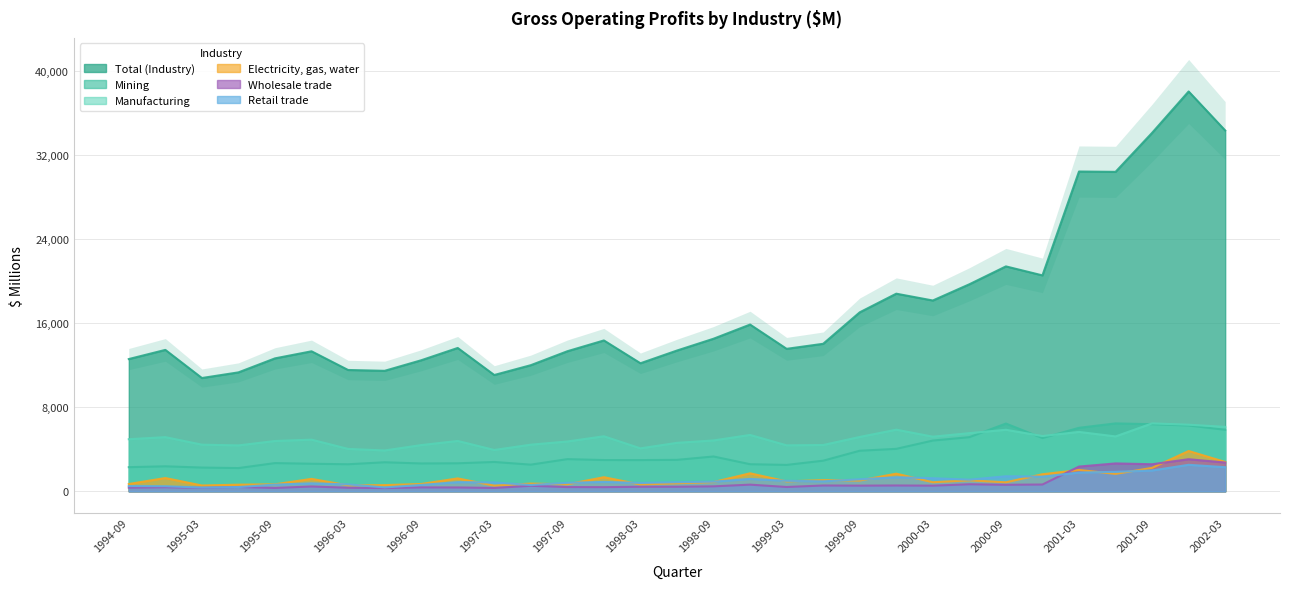

What is the total value across all series at 1999-09?

28793